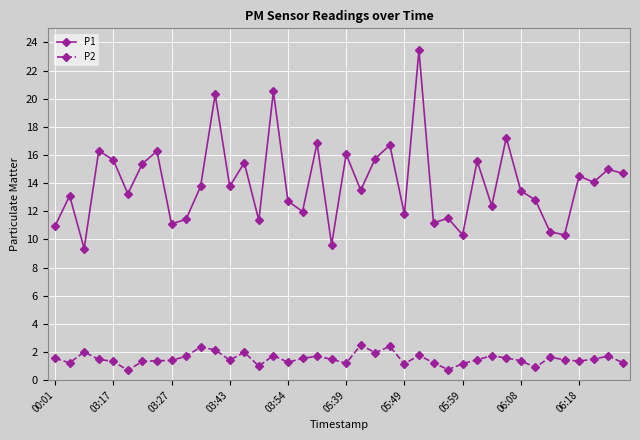

Rank the series by their average value, from lowest to highest.

P2, P1